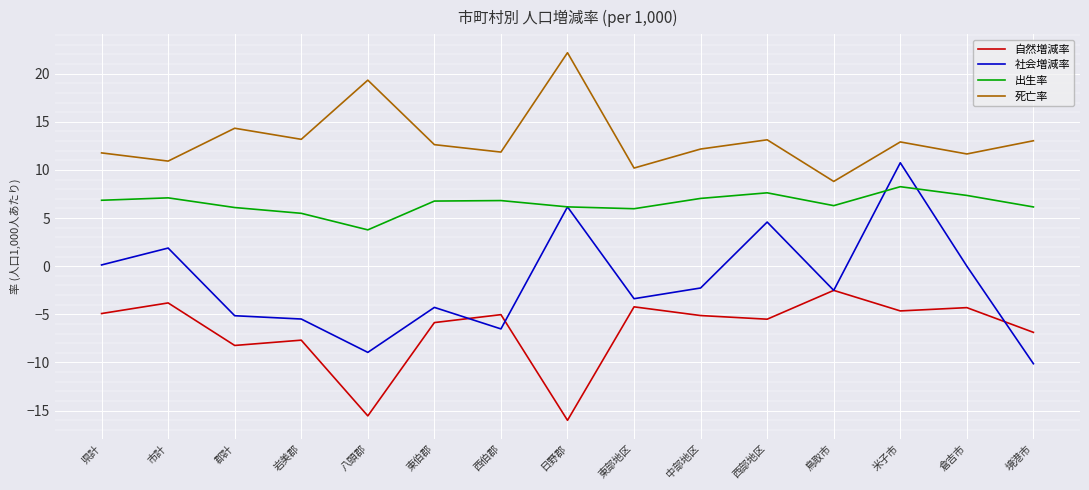

True or false: 自然増減率 and 出生率 intersect in this chart.

False